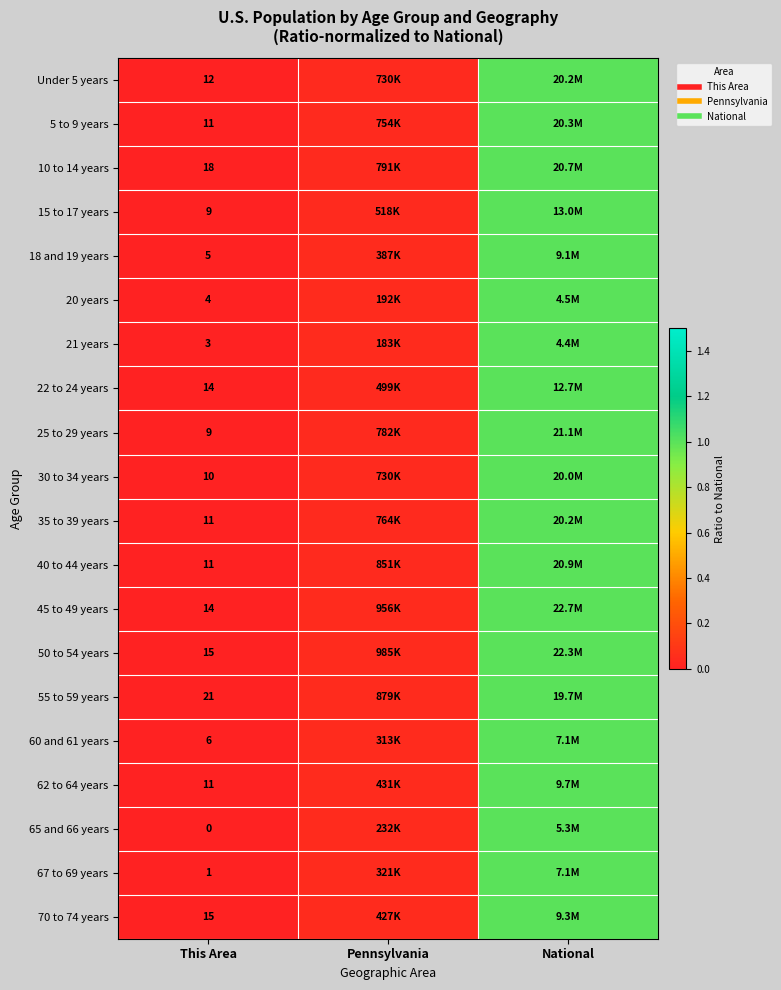

At how many categories does at least one series exceed 0?

3